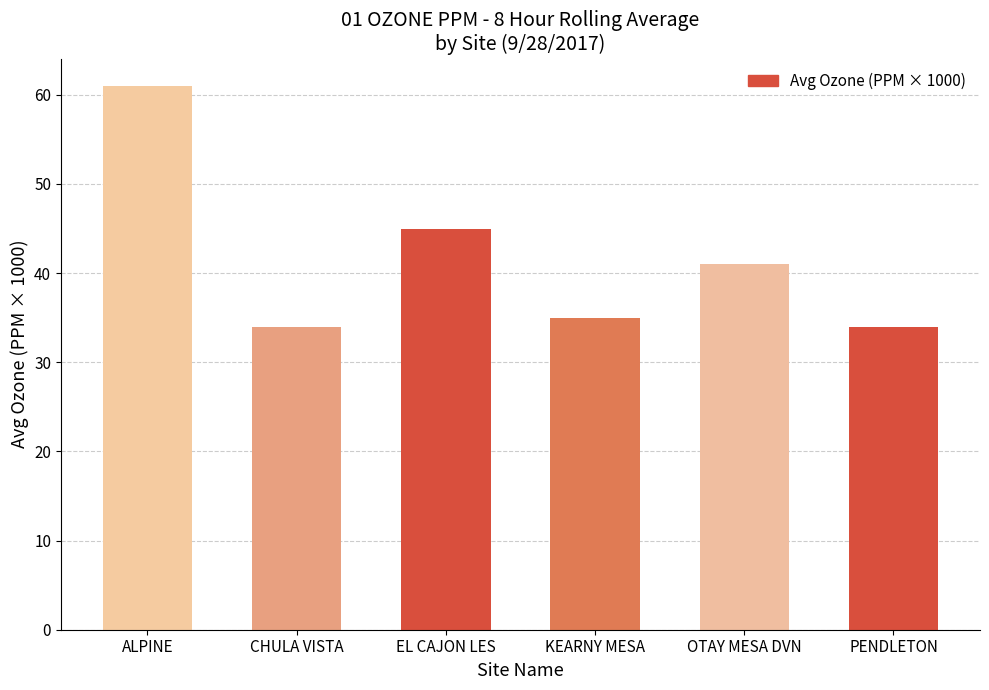

Is it true that the value at EL CAJON LES is 15?

False